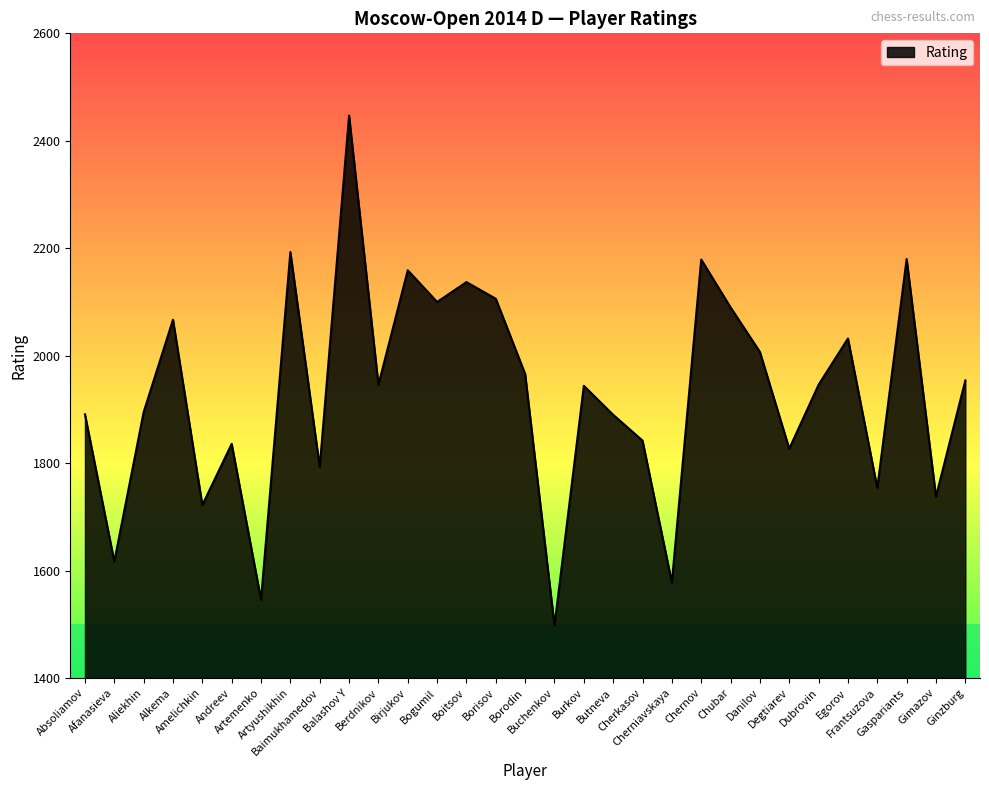

How many values are below 1946?

15